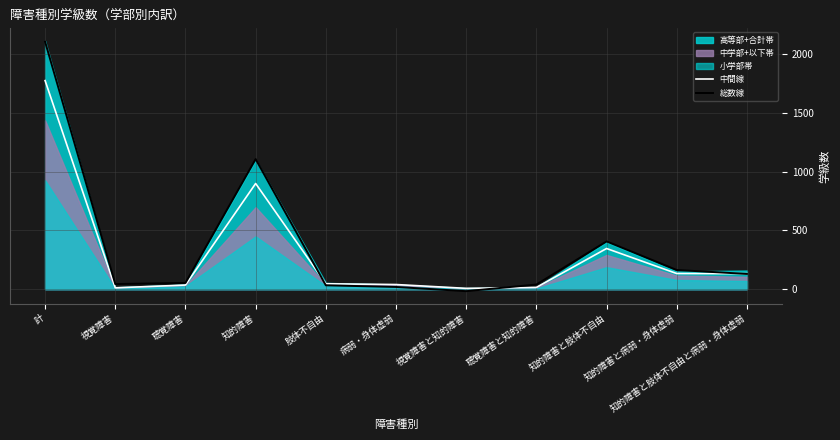

Which series changed the most between 肢体不自由 and 視覚障害と知的障害?

総数線